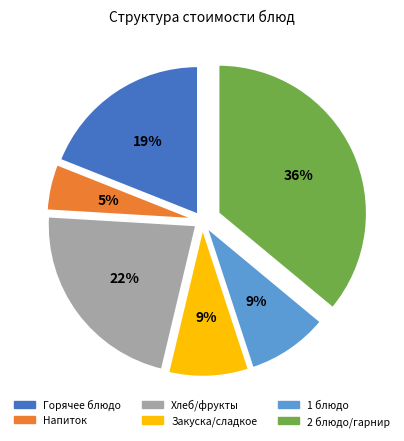

To the nearest percent, what is the average slice percentage?

17%